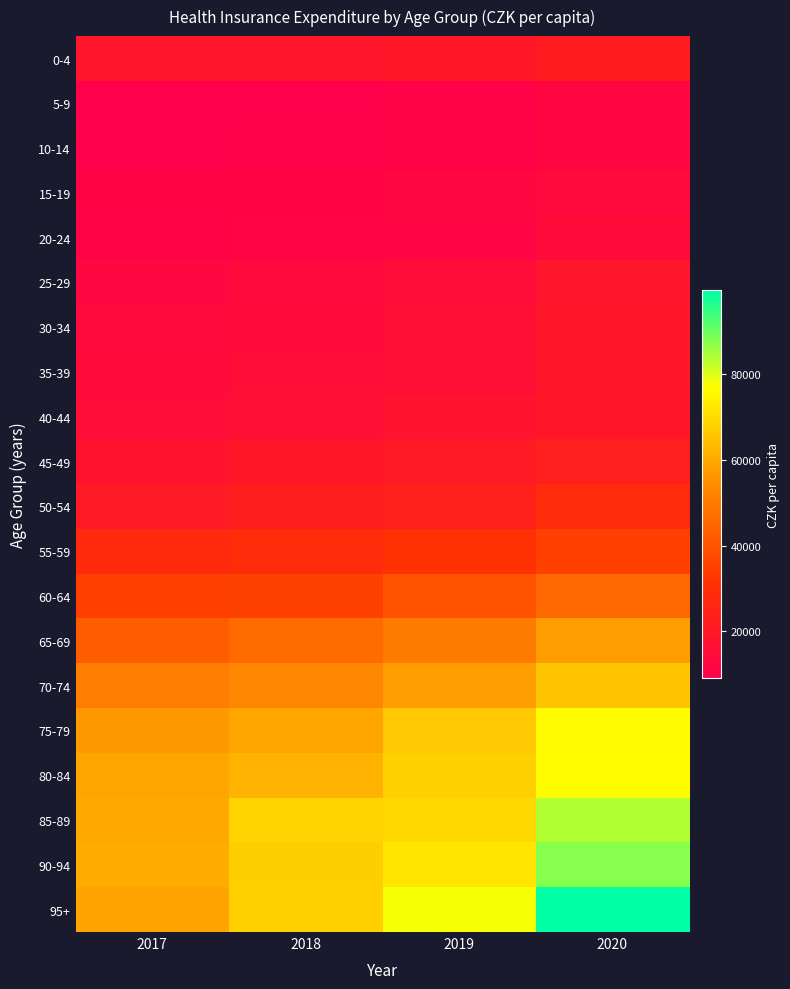

At how many categories does at least one series exceed 80333?

1